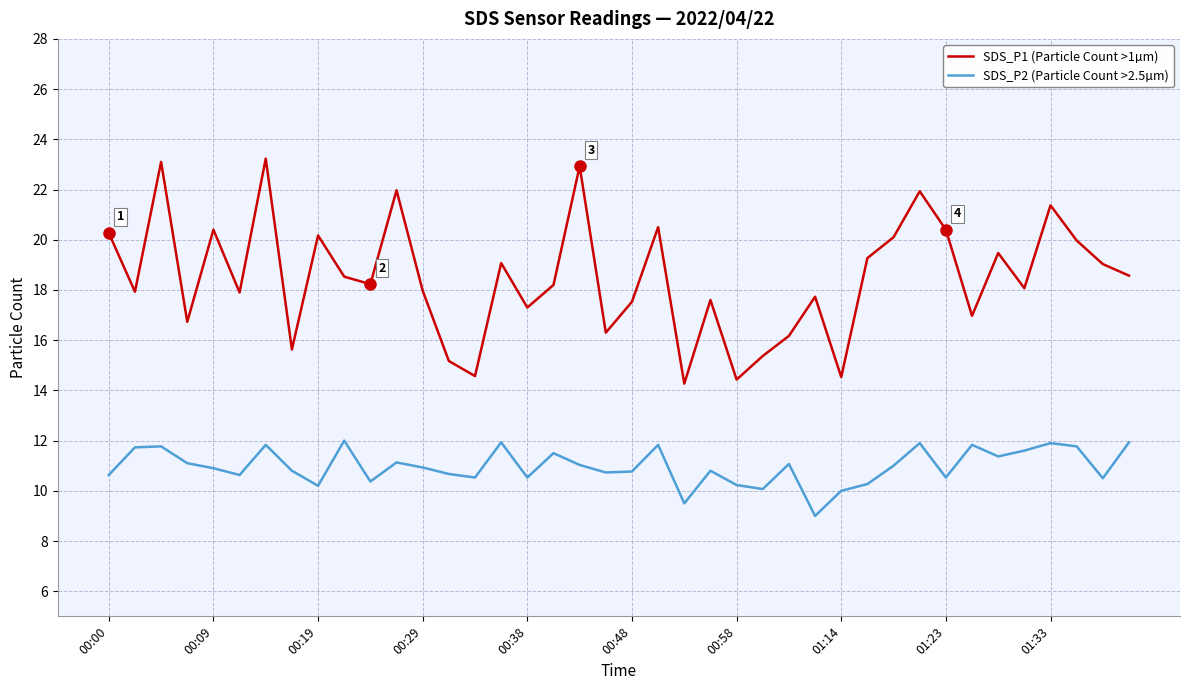

Which series has the largest total across all categories?

SDS_P1 (Particle Count >1µm)